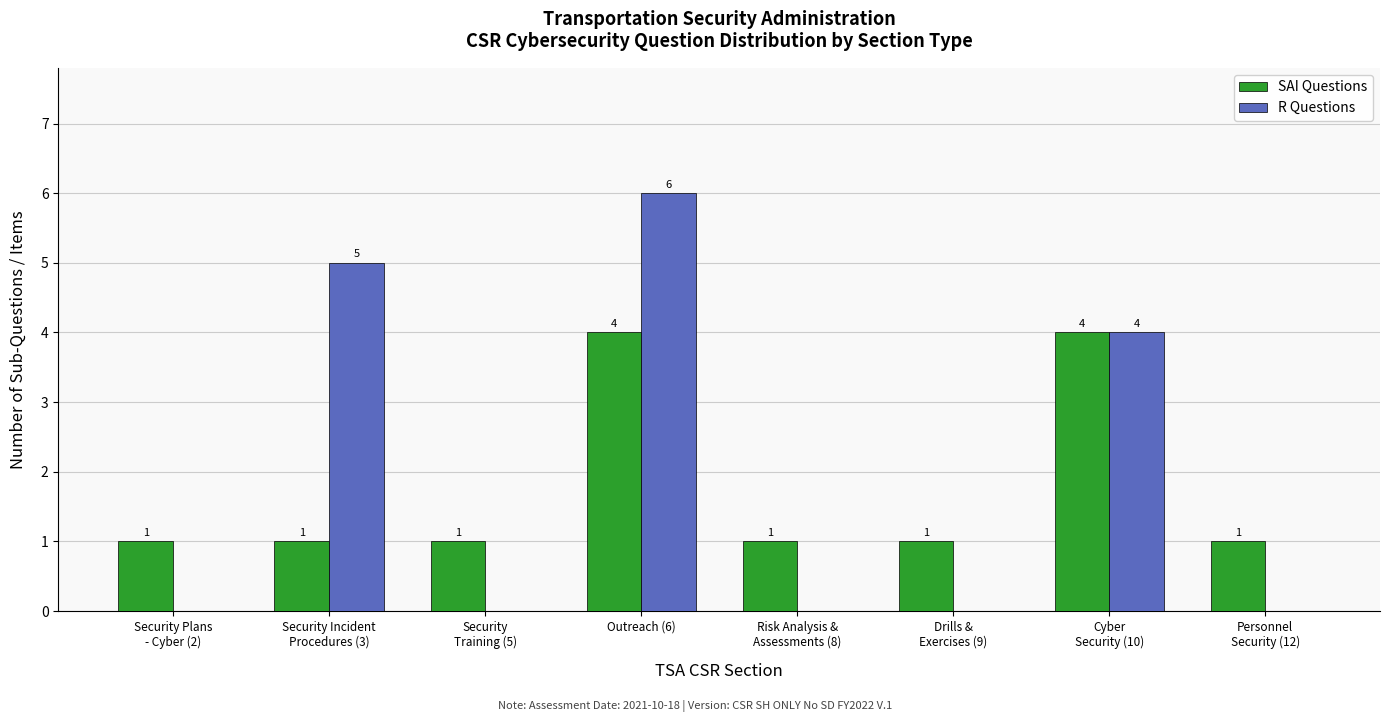

Which category has the highest value across all series?

Outreach (6)